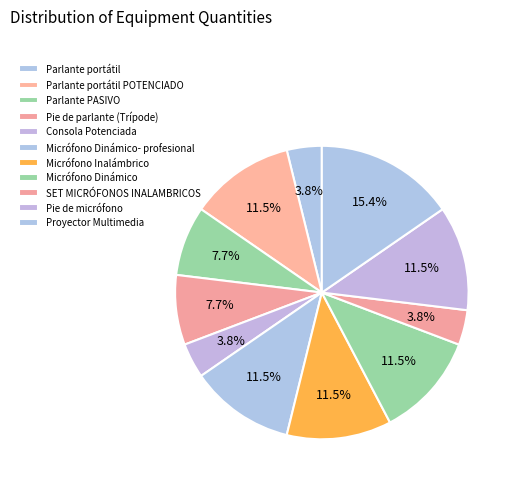

The Pie de micrófono slice represents 12% of the pie. True or false?

True